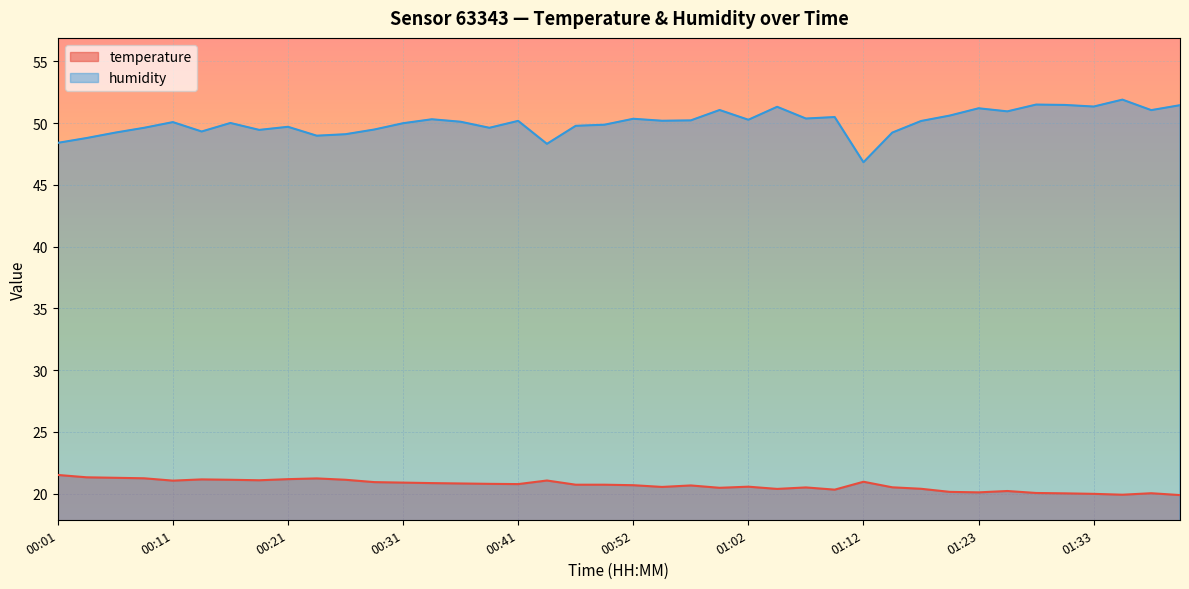

What is the smallest value displayed?

19.9